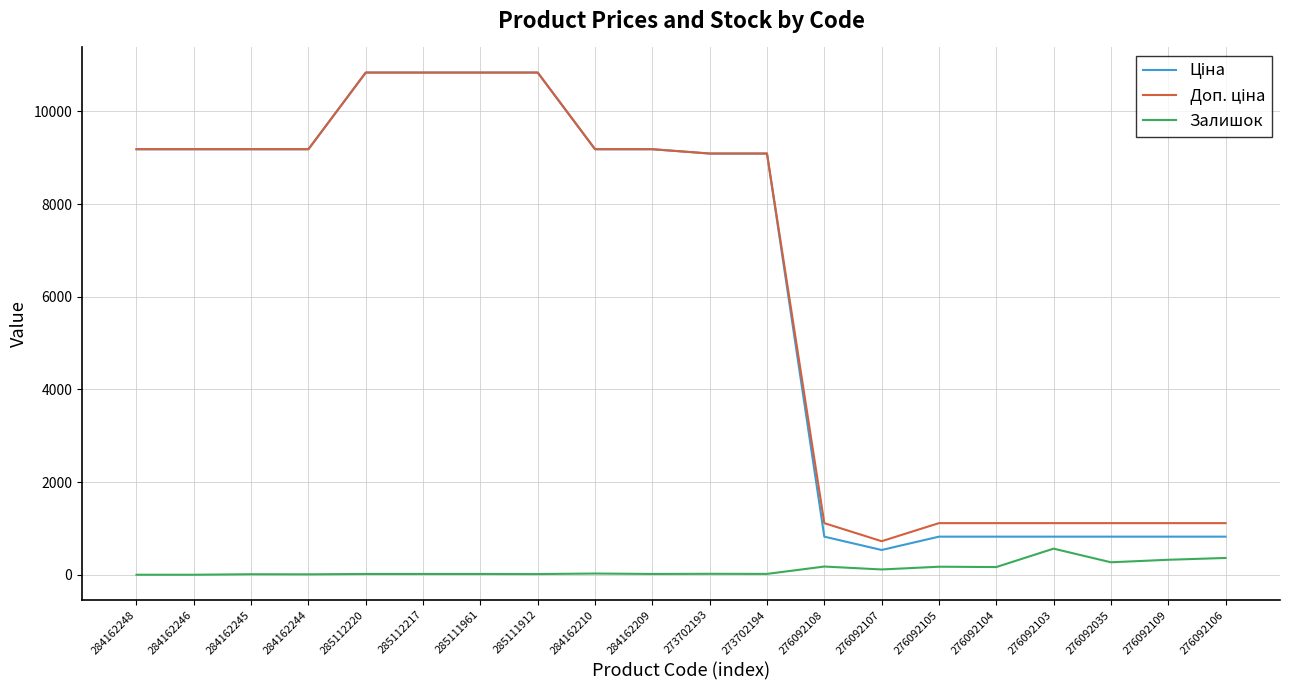

The value of Залишок at 284162246 is 0.0. True or false?

True